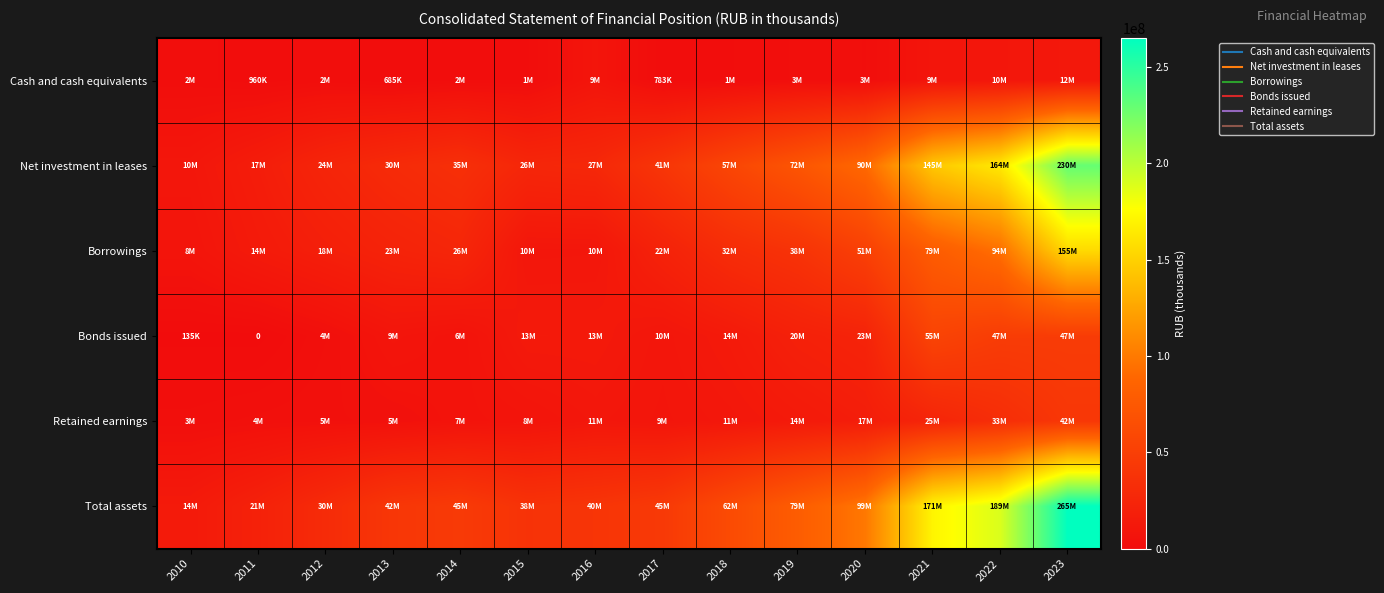

List the series in order of their peak value, lowest first.

Cash and cash equivalents, Retained earnings, Bonds issued, Borrowings, Net investment in leases, Total assets